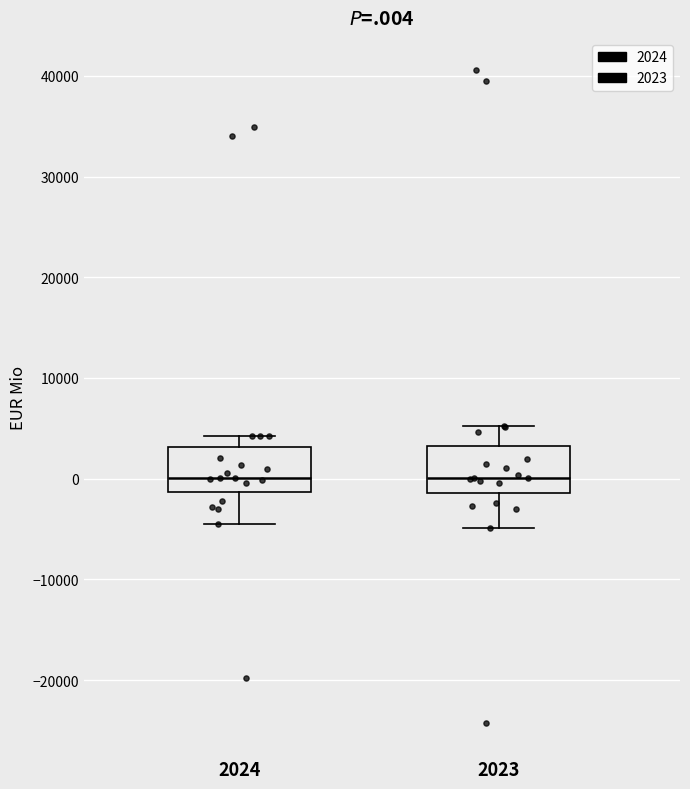

Where does the lower whisker of the box at x = 2023 end on the y-axis? The values are not printed on the chart, so give them approximately, as read against the axis.

-5000